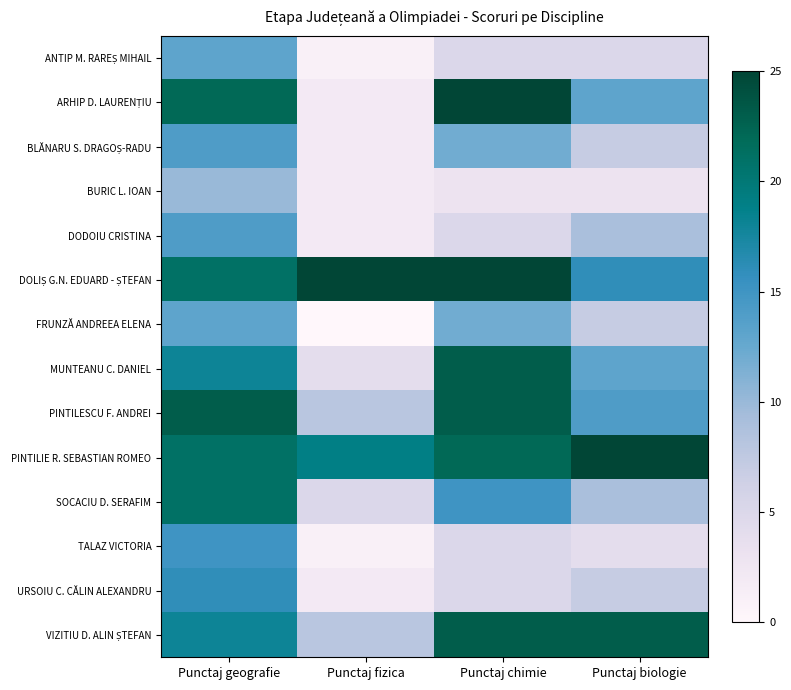

How many data points does each series have?

4